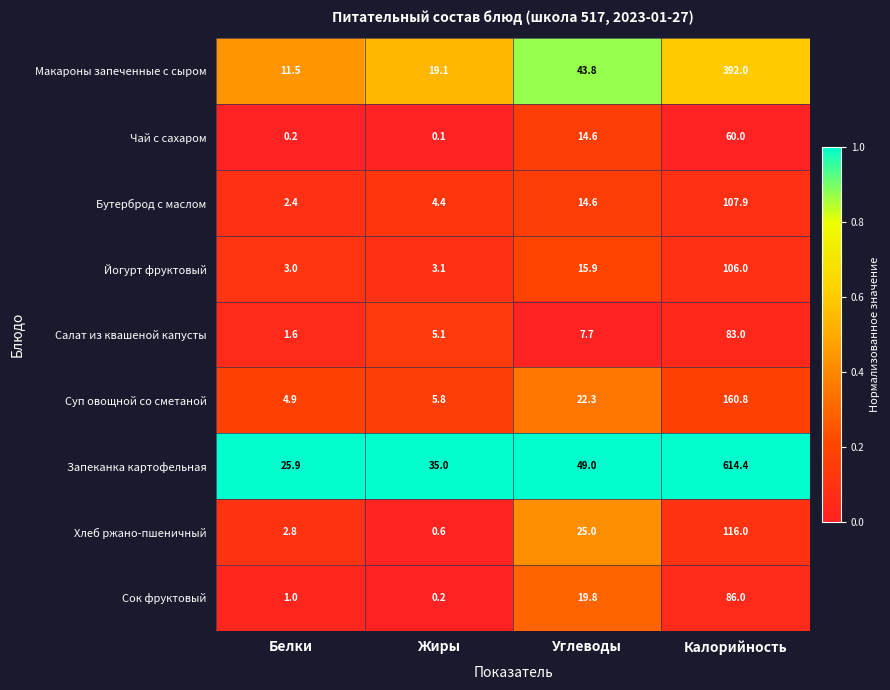

Which category has the lowest value across all series?

Жиры